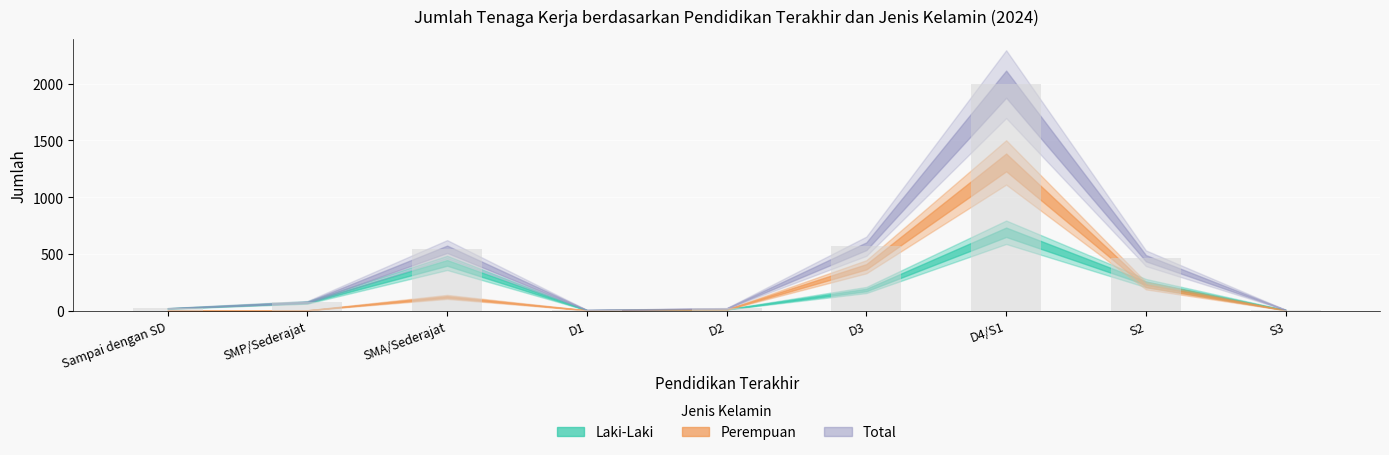

What is the maximum value shown in the chart?

1996